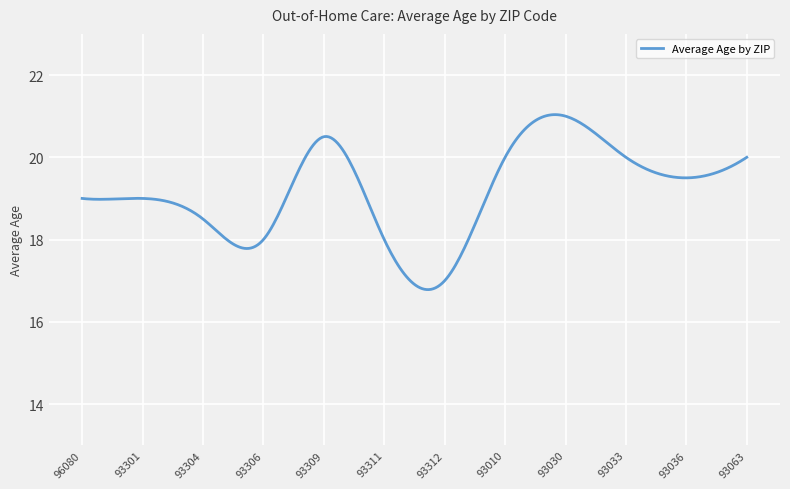

What is the minimum value shown in the chart?

16.8